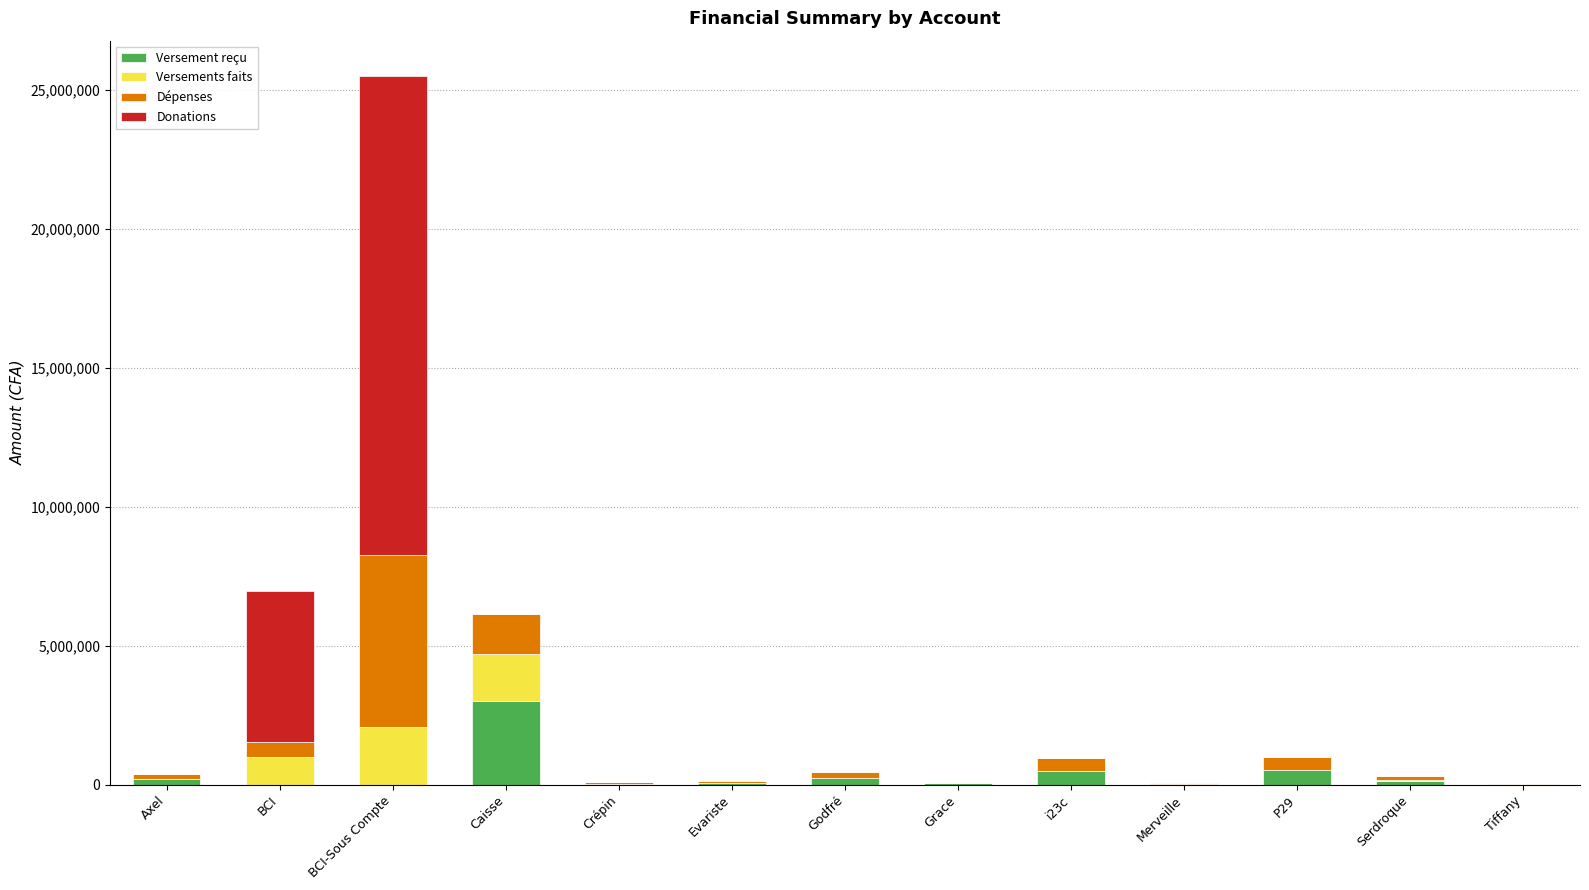

How many series are shown in this chart?

4